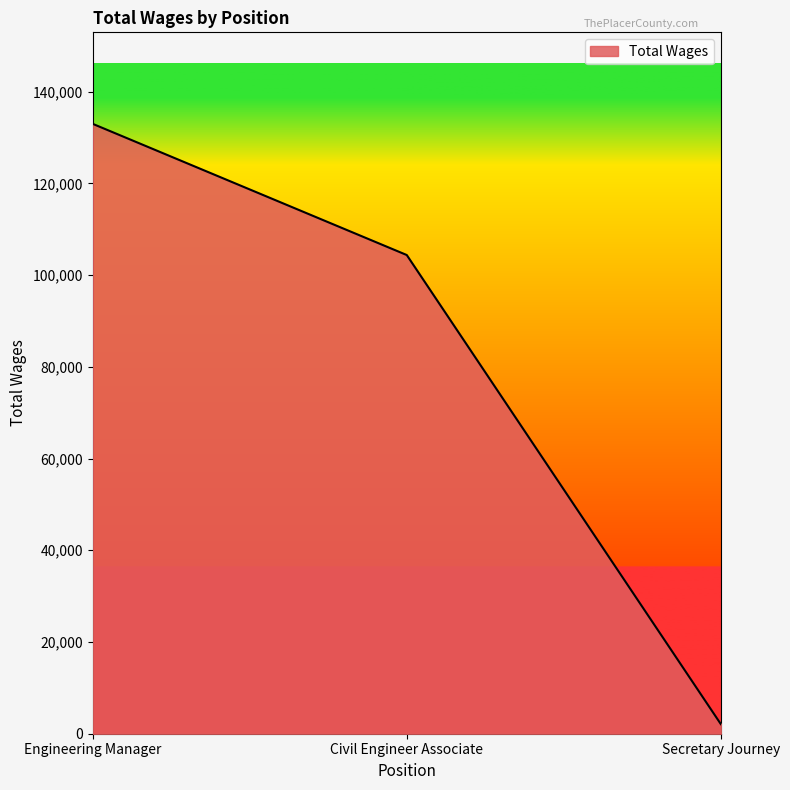

What is the difference between the values at Engineering Manager and Civil Engineer Associate?

28612